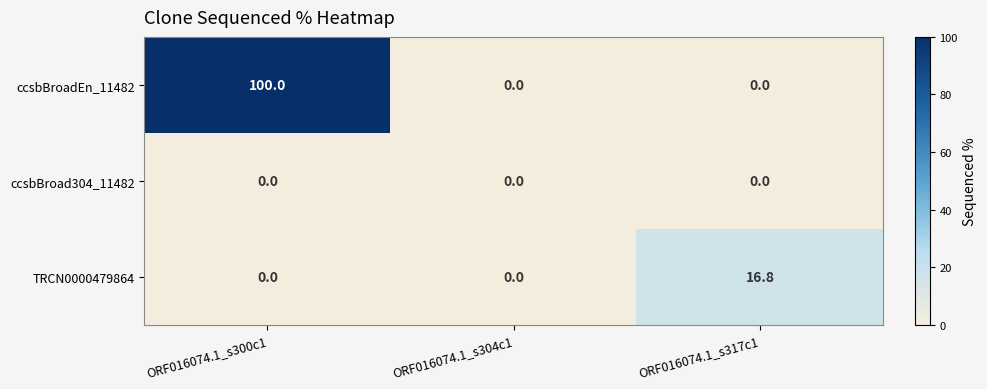

List the series in order of their overall mean, lowest first.

ccsbBroad304_11482, TRCN0000479864, ccsbBroadEn_11482